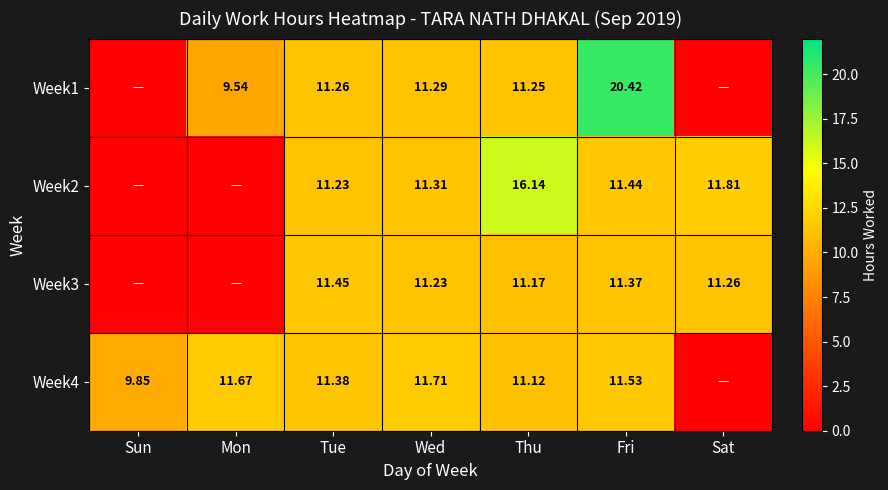

Between Mon and Tue, which is larger?

Tue